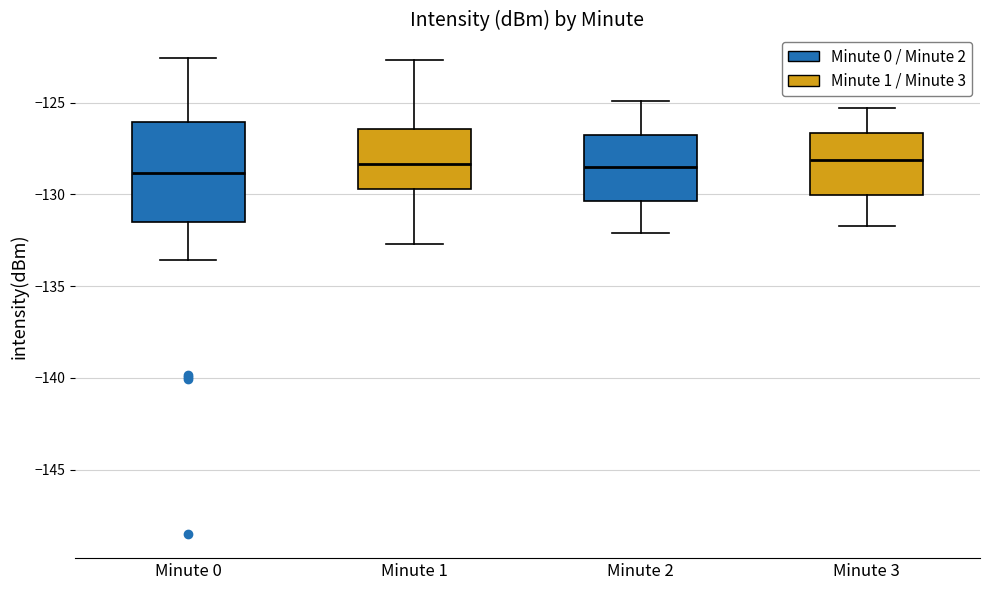

Reading left to right, transcribe this box plot: for each box, give where its median line is, the range the box spans, and where its two whiskers end, as read against the y-axis. The values are not printed on the chart, so give them approximately, as read against the axis.

Minute 0: median -129.0, box -131.5 to -126.0, whiskers -133.5 to -122.5
Minute 1: median -128.5, box -129.5 to -126.5, whiskers -132.5 to -122.5
Minute 2: median -128.5, box -130.5 to -126.5, whiskers -132.0 to -125.0
Minute 3: median -128.0, box -130.0 to -126.5, whiskers -131.5 to -125.5